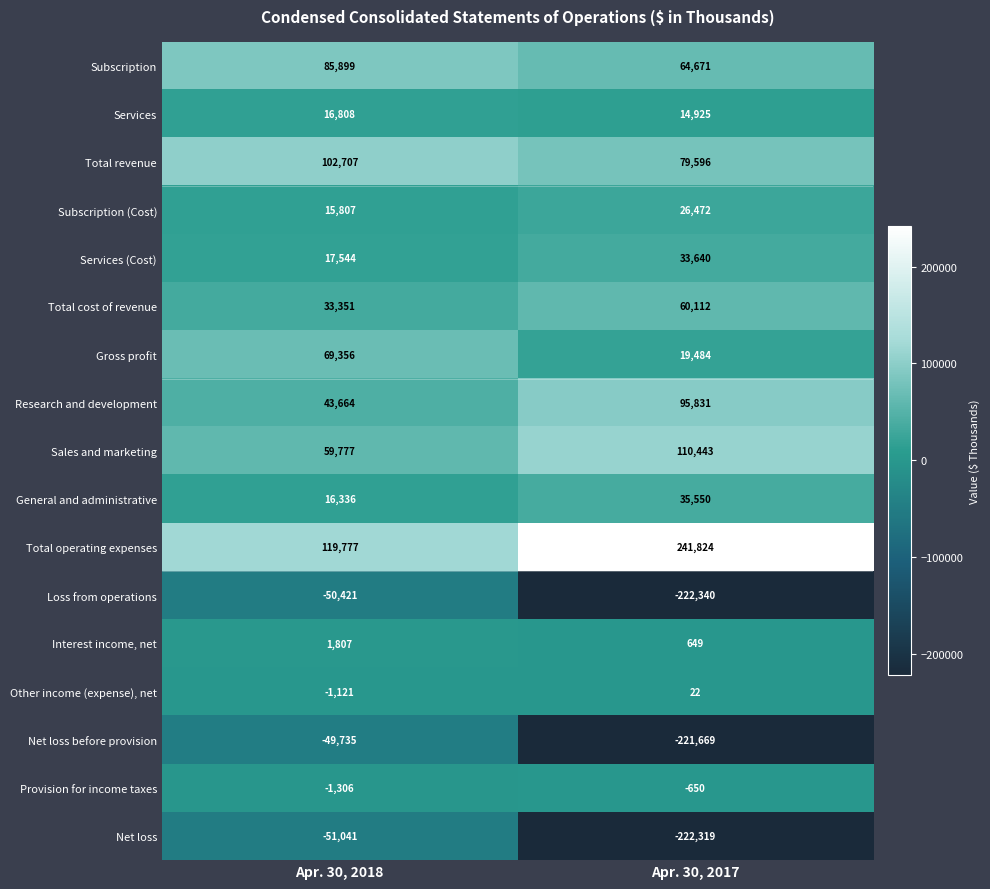

At which label does Research and development reach its peak?

Apr. 30, 2017